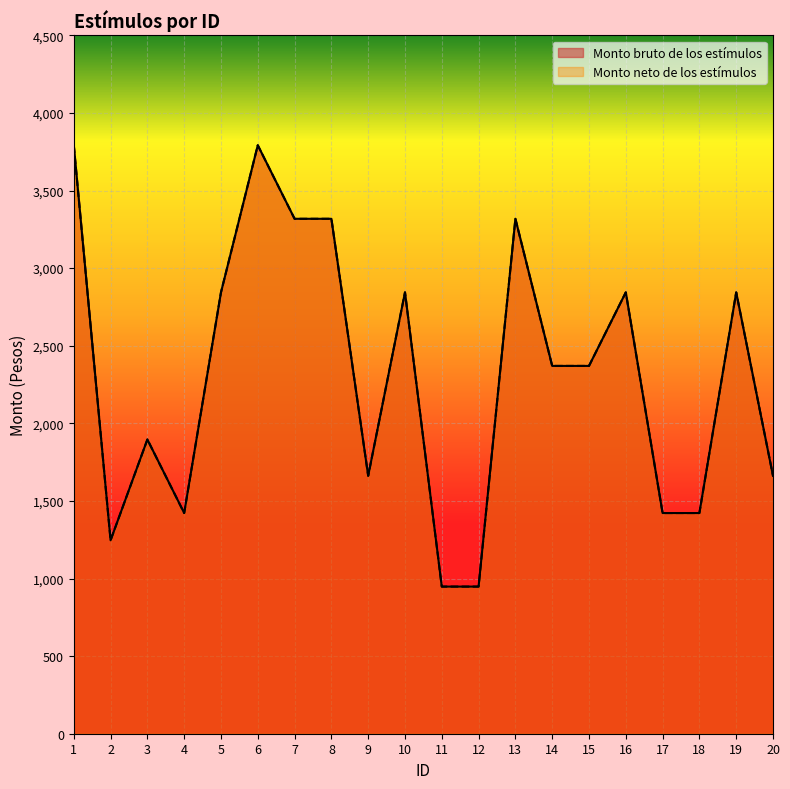

The Monto bruto de los estímulos series shows 2369.8 at 15. True or false?

True